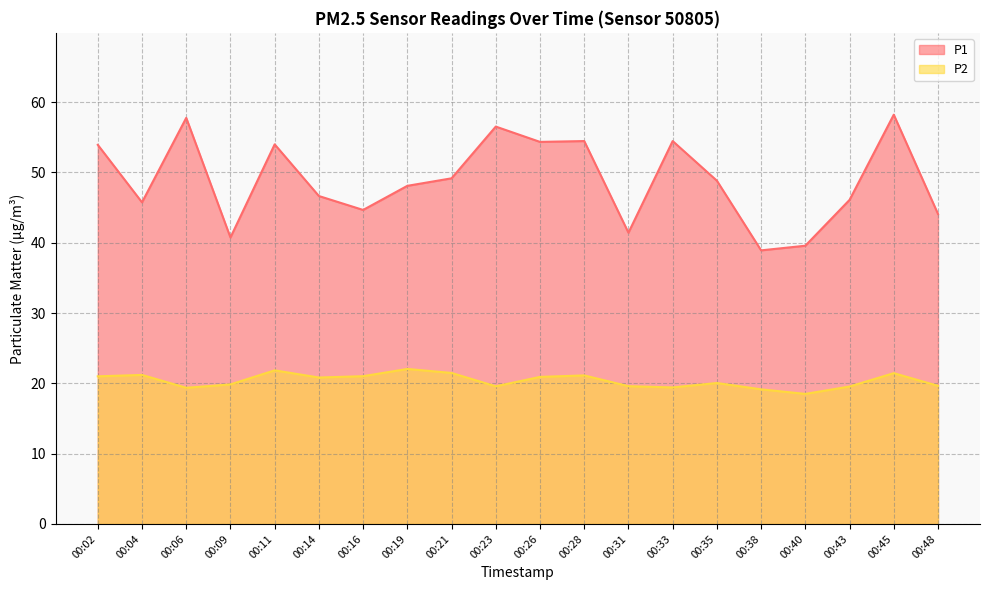

True or false: P2 has a value of 11.2 at 00:45.

False